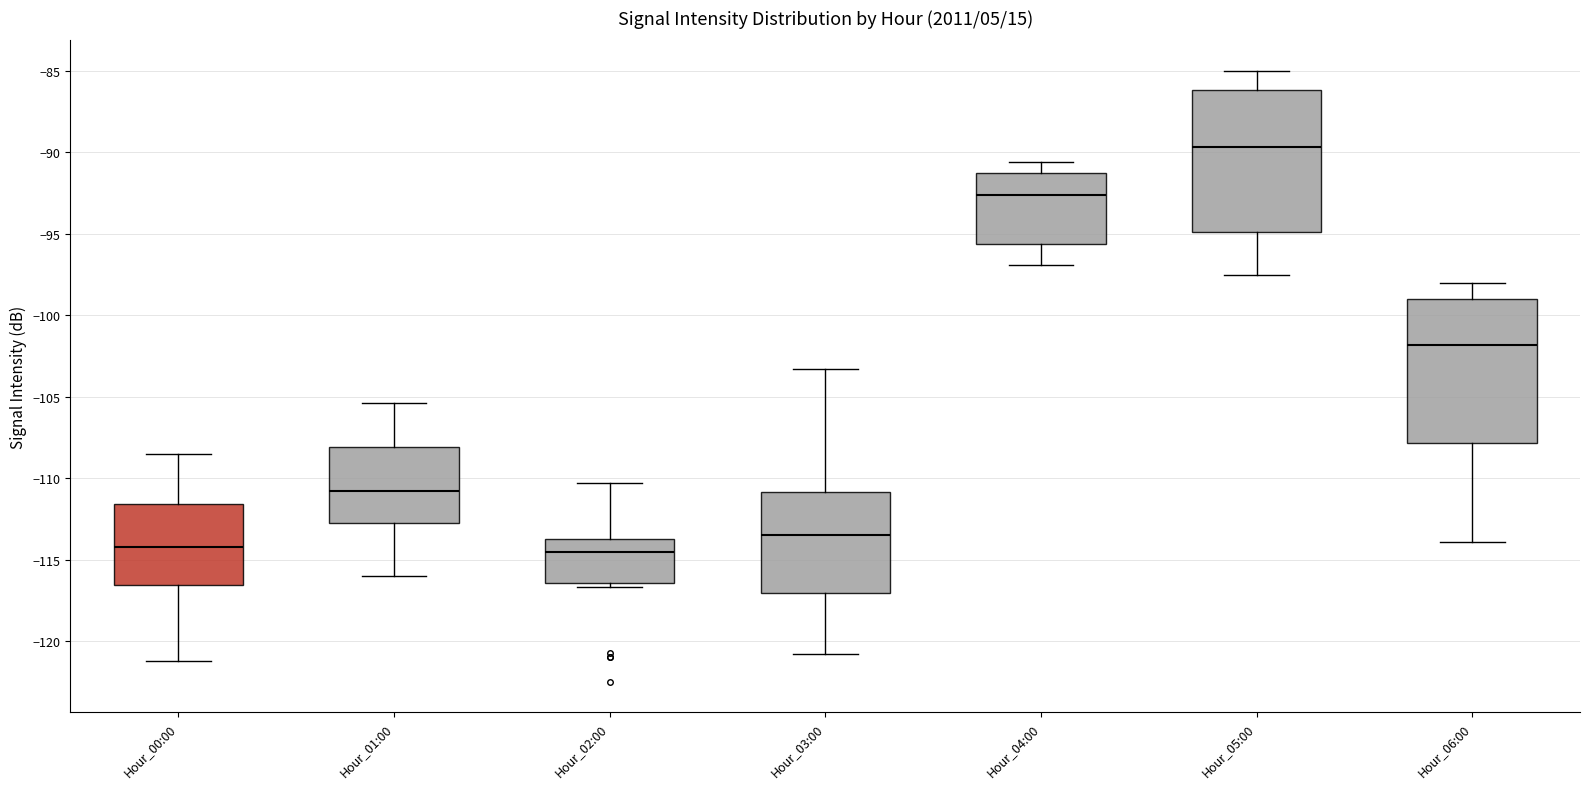

Reading left to right, read every box against the y-axis: the position of its median line, the range the box covers, and the ends of its whiskers. The values are not printed on the chart, so give them approximately, as read against the axis.

Hour_00:00: median -114.0, box -116.5 to -111.5, whiskers -121.0 to -108.5
Hour_01:00: median -111.0, box -112.5 to -108.0, whiskers -116.0 to -105.5
Hour_02:00: median -114.5, box -116.5 to -113.5, whiskers -116.5 (just below the box's lower edge) to -110.5
Hour_03:00: median -113.5, box -117.0 to -111.0, whiskers -121.0 to -103.5
Hour_04:00: median -92.5, box -95.5 to -91.5, whiskers -97.0 to -90.5
Hour_05:00: median -89.5, box -95.0 to -86.0, whiskers -97.5 to -85.0
Hour_06:00: median -102.0, box -108.0 to -99.0, whiskers -114.0 to -98.0